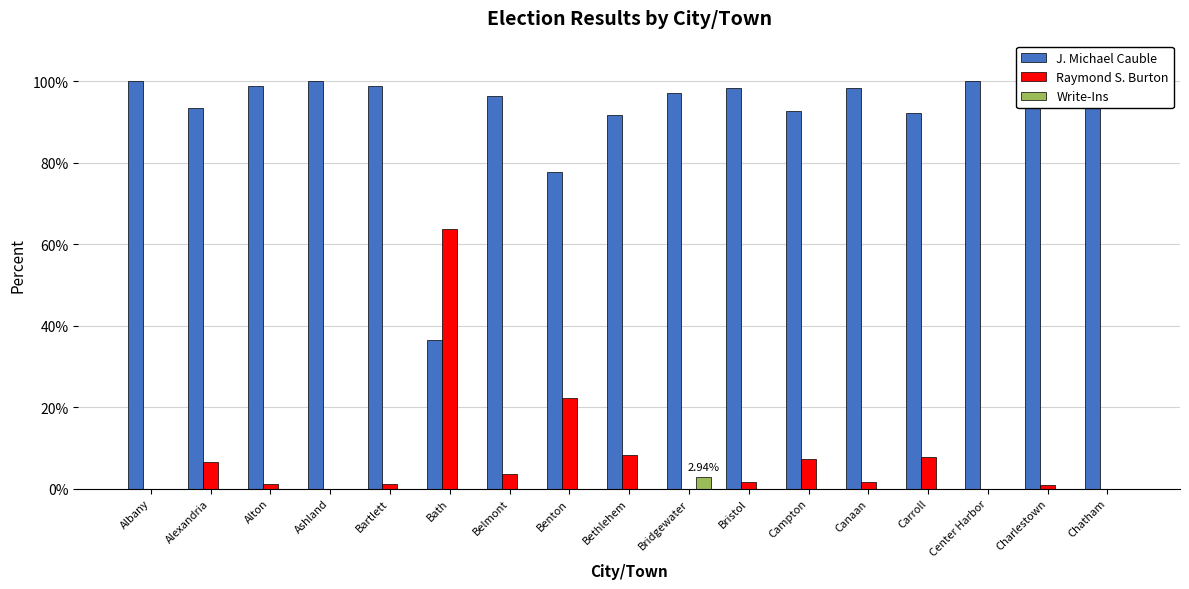

Reading left to right, extract all data points from this chart.

J. Michael Cauble: 100.0	93.5	98.9	100.0	98.9	36.4	96.4	77.8	91.7	97.1	98.3	92.7	98.5	92.3	100.0	99.1	100.0
Raymond S. Burton: 0.0	6.5	1.1	0.0	1.1	63.6	3.6	22.2	8.3	0.0	1.7	7.3	1.5	7.7	0.0	0.9	0.0
Write-Ins: 0.0	0.0	0.0	0.0	0.0	0.0	0.0	0.0	0.0	2.9	0.0	0.0	0.0	0.0	0.0	0.0	0.0